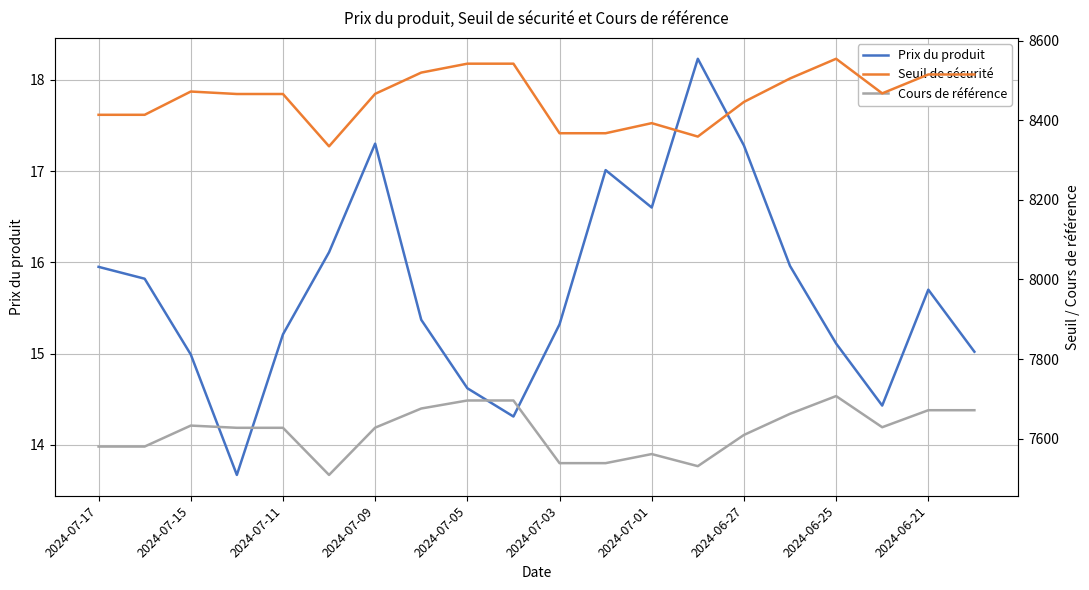

The value of Prix du produit at 2024-07-05 is 14.6. True or false?

True